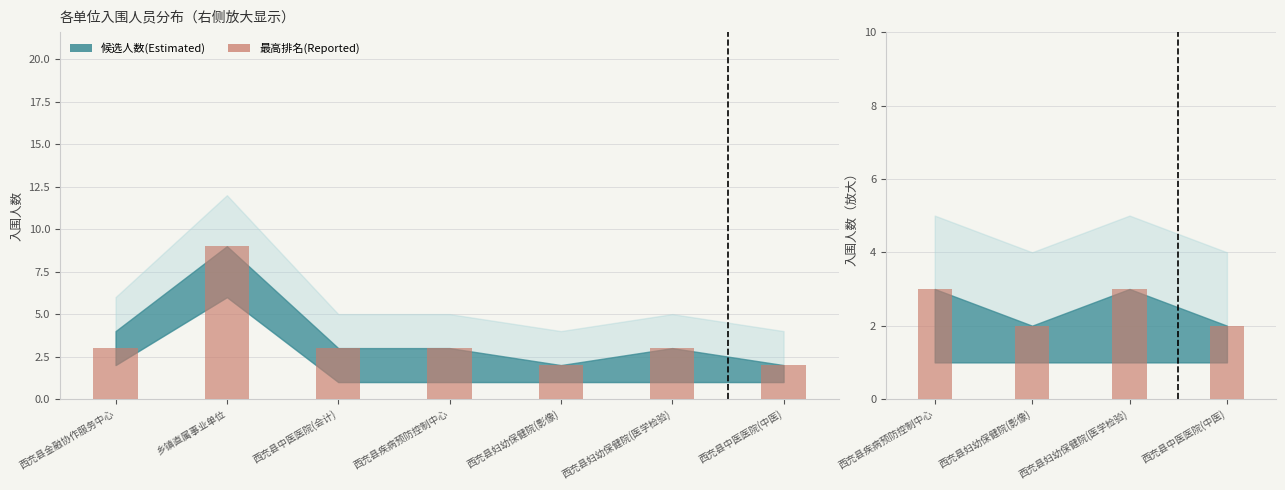

What is the ratio of the value at 西充县疾病预防控制中心 to the value at 西充县中医医院(中医)?

1.5